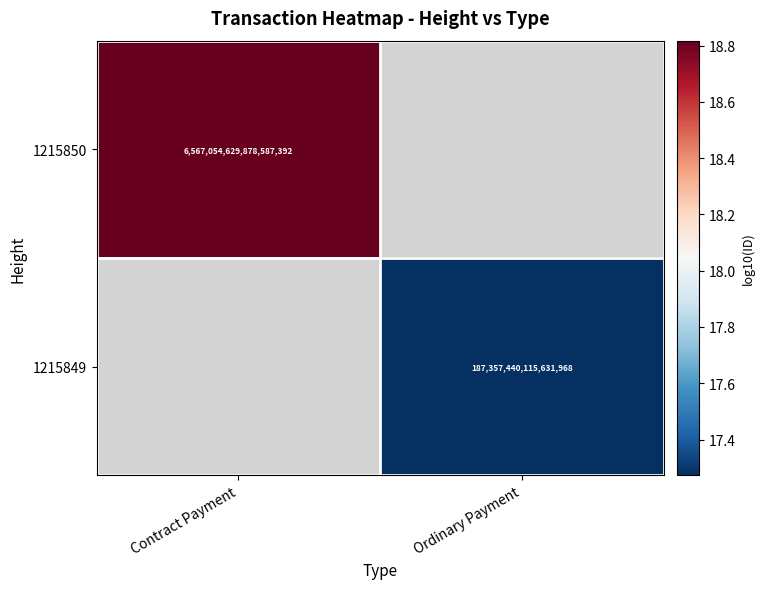

Is the value of 1215850 at Contract Payment greater than the value of 1215849 at Ordinary Payment?

Yes